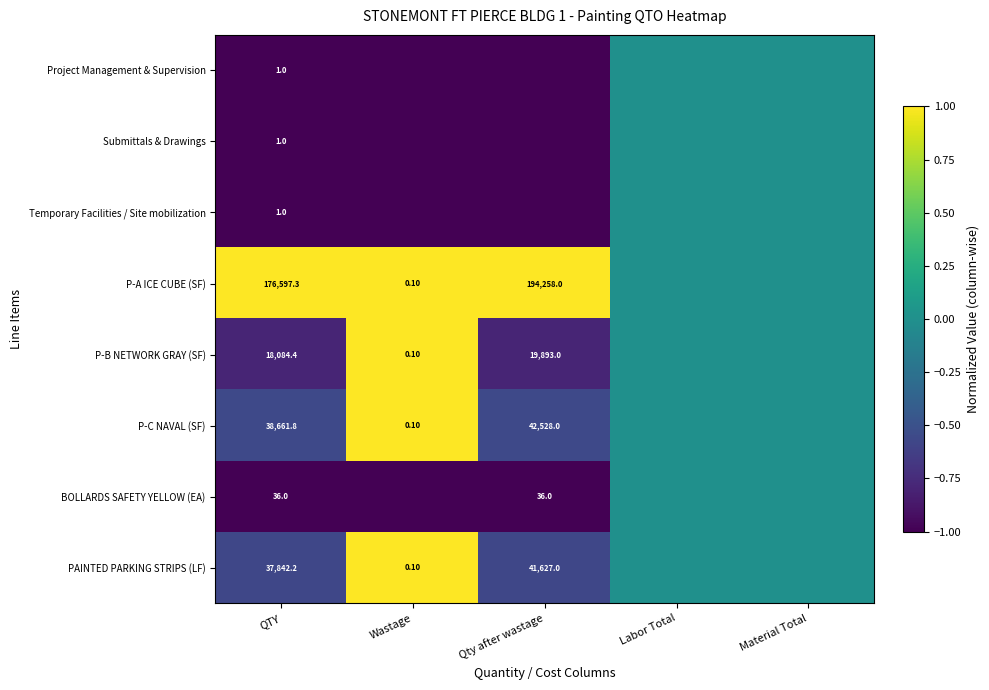

What is the difference between the PAINTED PARKING STRIPS (LF) values at Wastage and Qty after wastage?

41626.9